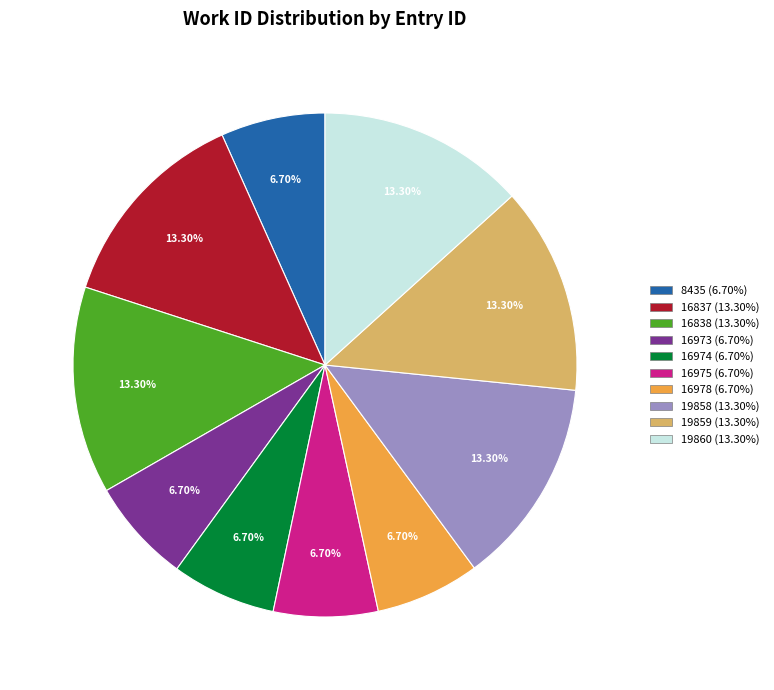

Is there any slice that represents more than half of the pie?

No